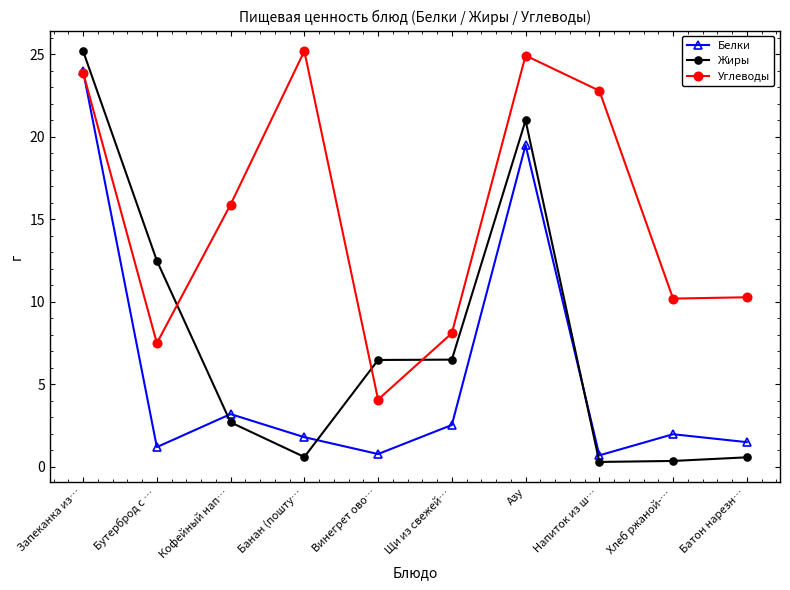

Between which two adjacent categories do Жиры and Углеводы first intersect?

Бутерброд с … and Кофейный нап…